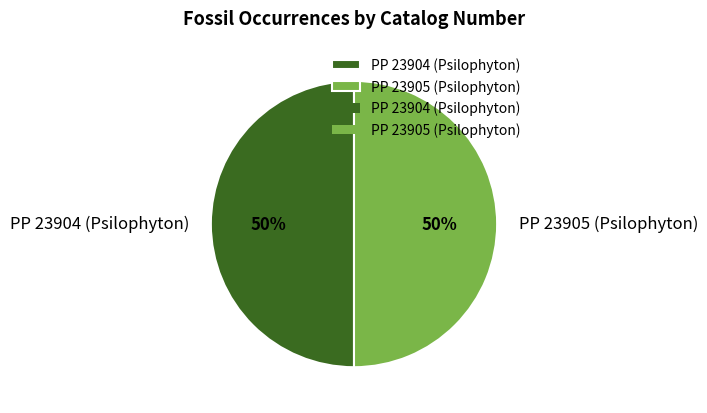

Approximately how many times larger is the value at PP 23905 (Psilophyton) compared to PP 23904 (Psilophyton)?

1.0